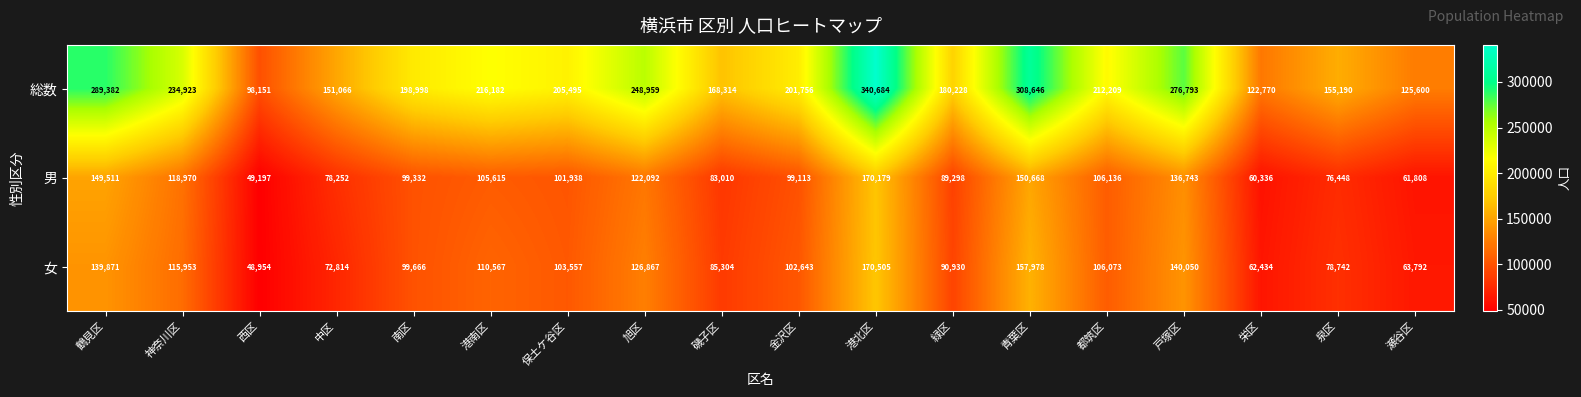

Which category has the highest value in the 男 series?

港北区